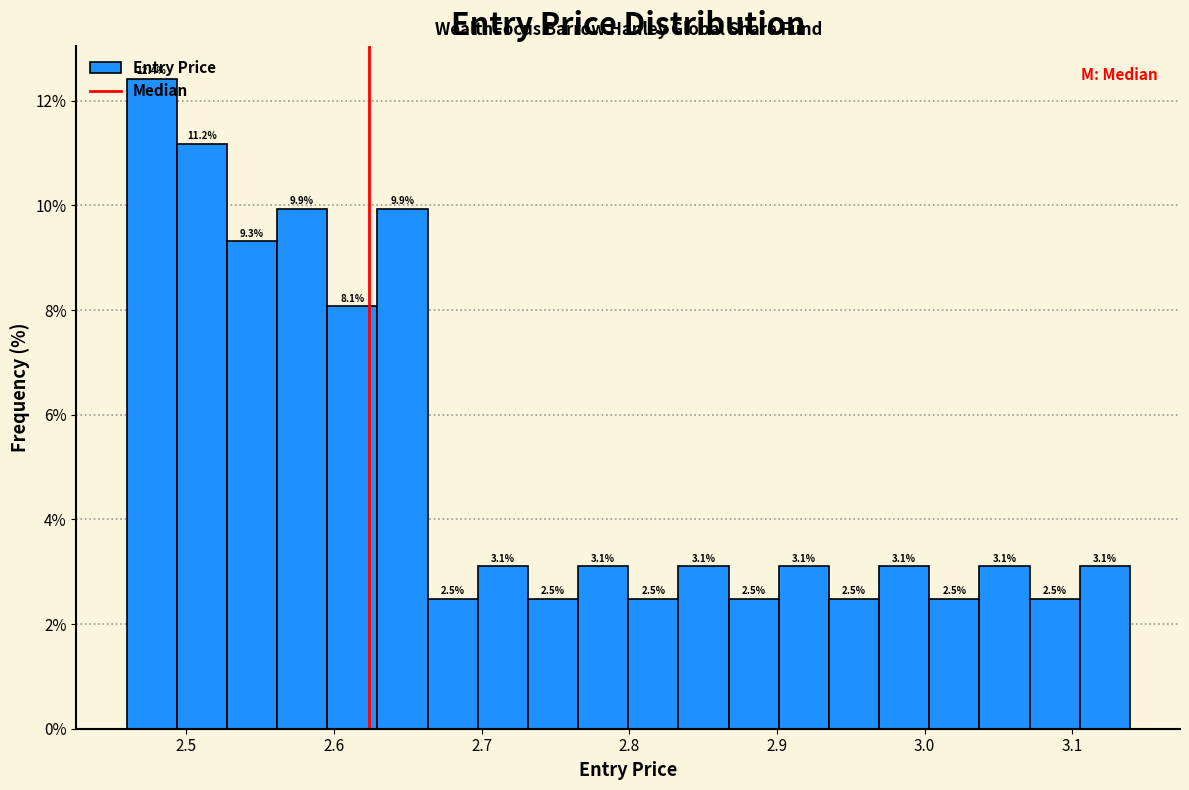

Around what value on the x-axis is the tallest bar? Give the approximate position of its centre, as read against the axis.

2.48